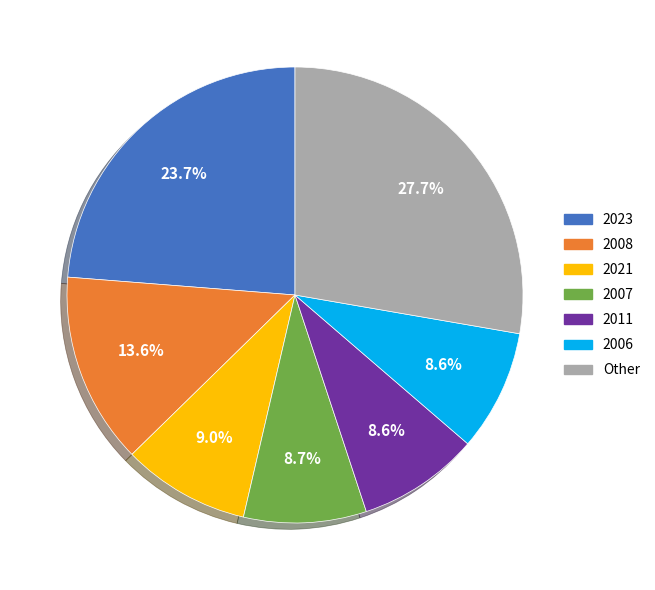

Which category has the biggest portion of the pie?

Other